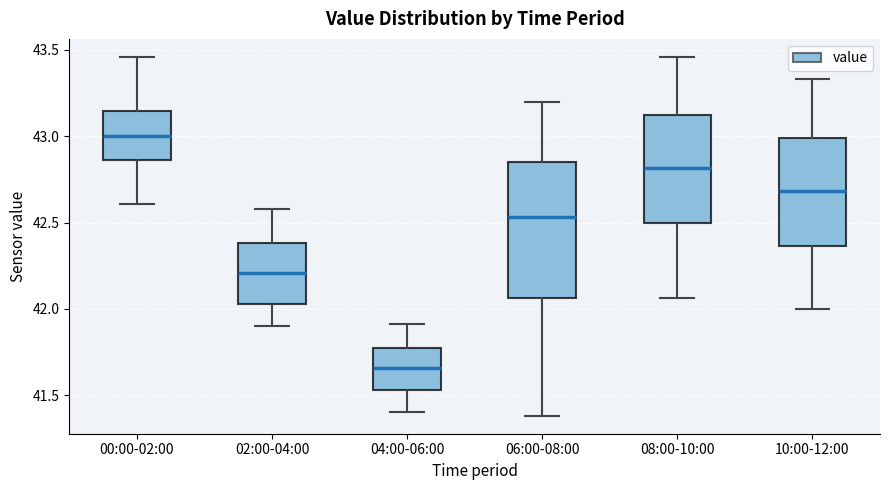

Reading left to right, read every box against the y-axis: the position of its median line, the range the box covers, and the ends of its whiskers. The values are not printed on the chart, so give them approximately, as read against the axis.

00:00-02:00: median 43.00, box 42.85 to 43.15, whiskers 42.60 to 43.45
02:00-04:00: median 42.20, box 42.05 to 42.40, whiskers 41.90 to 42.60
04:00-06:00: median 41.65, box 41.55 to 41.75, whiskers 41.40 to 41.90
06:00-08:00: median 42.55, box 42.05 to 42.85, whiskers 41.40 to 43.20
08:00-10:00: median 42.80, box 42.50 to 43.10, whiskers 42.05 to 43.45
10:00-12:00: median 42.70, box 42.35 to 43.00, whiskers 42.00 to 43.35